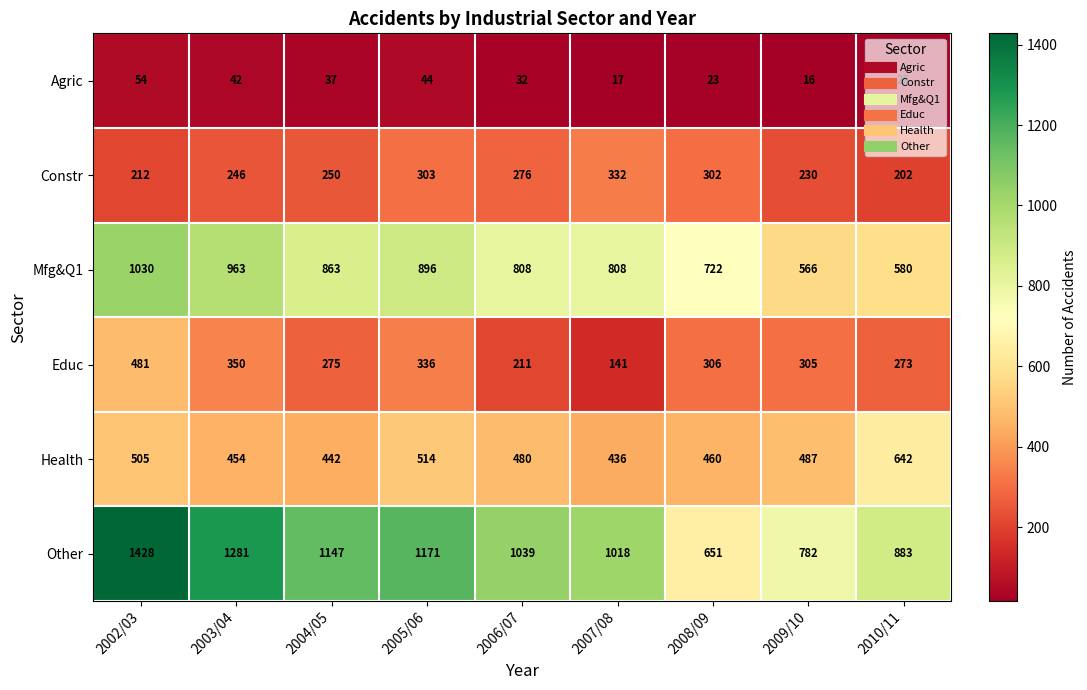

What is the difference between the highest and lowest values at 2003/04?

1239